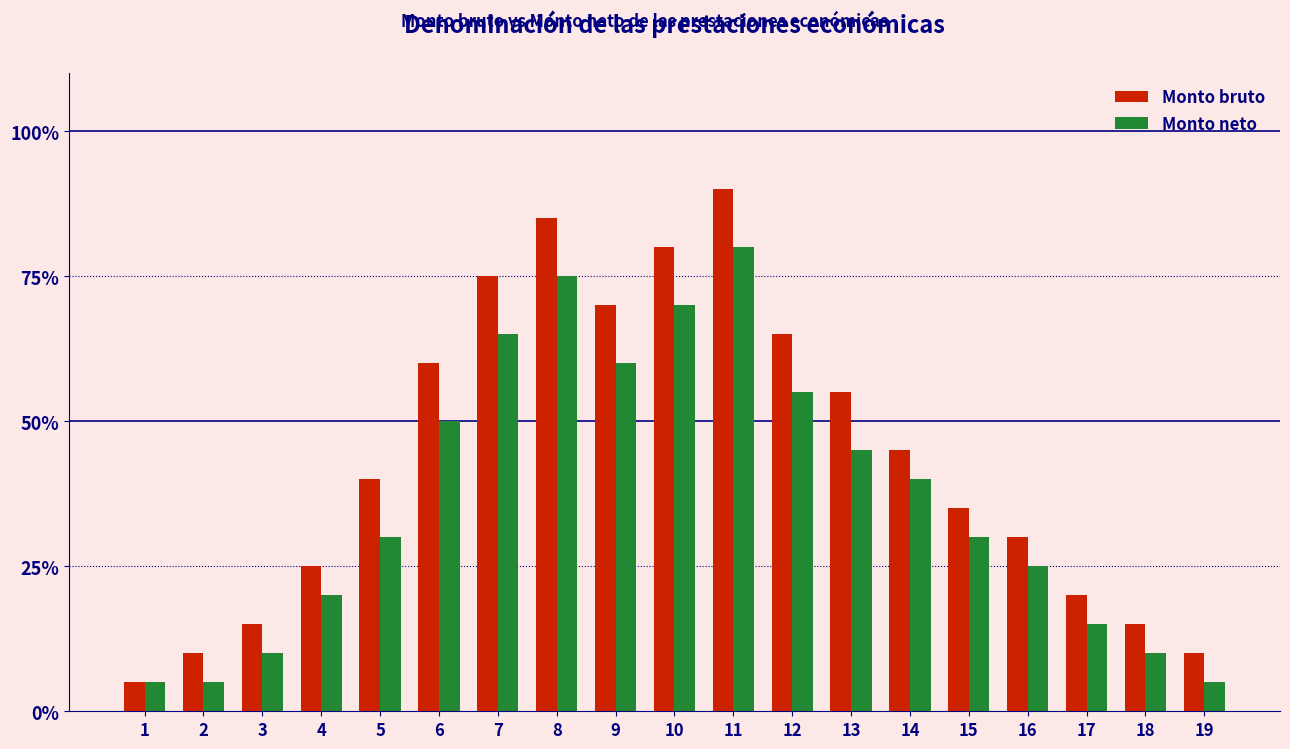

What are all the series names shown in the legend?

Monto bruto, Monto neto